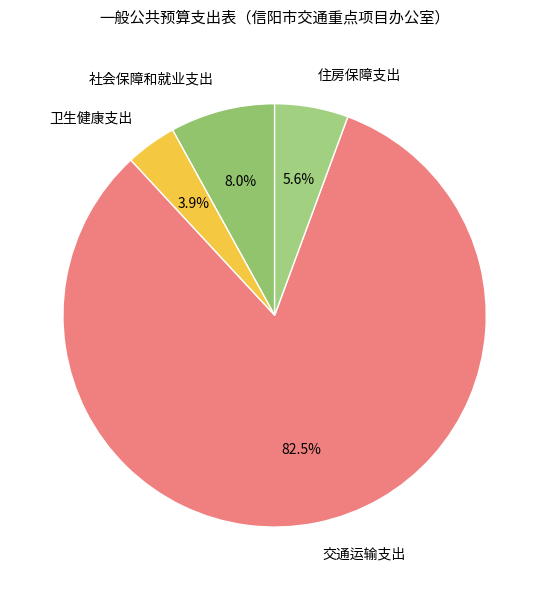

Rank the categories by value from lowest to highest.

卫生健康支出, 住房保障支出, 社会保障和就业支出, 交通运输支出